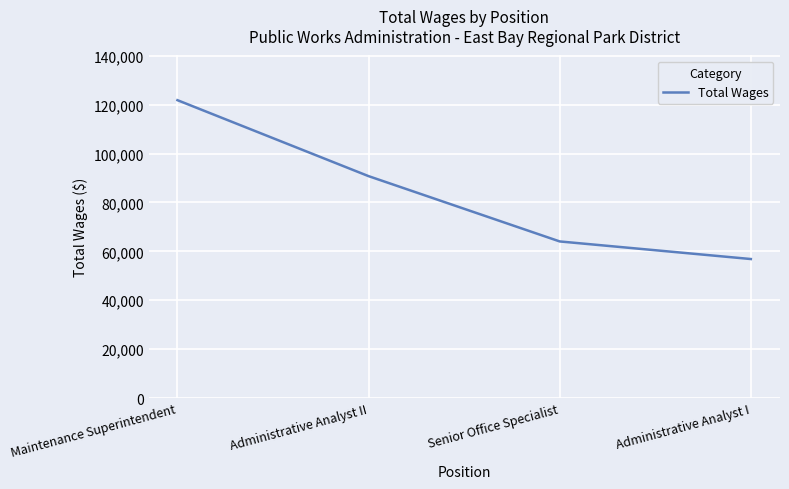

The value at Administrative Analyst I is 56848. True or false?

True